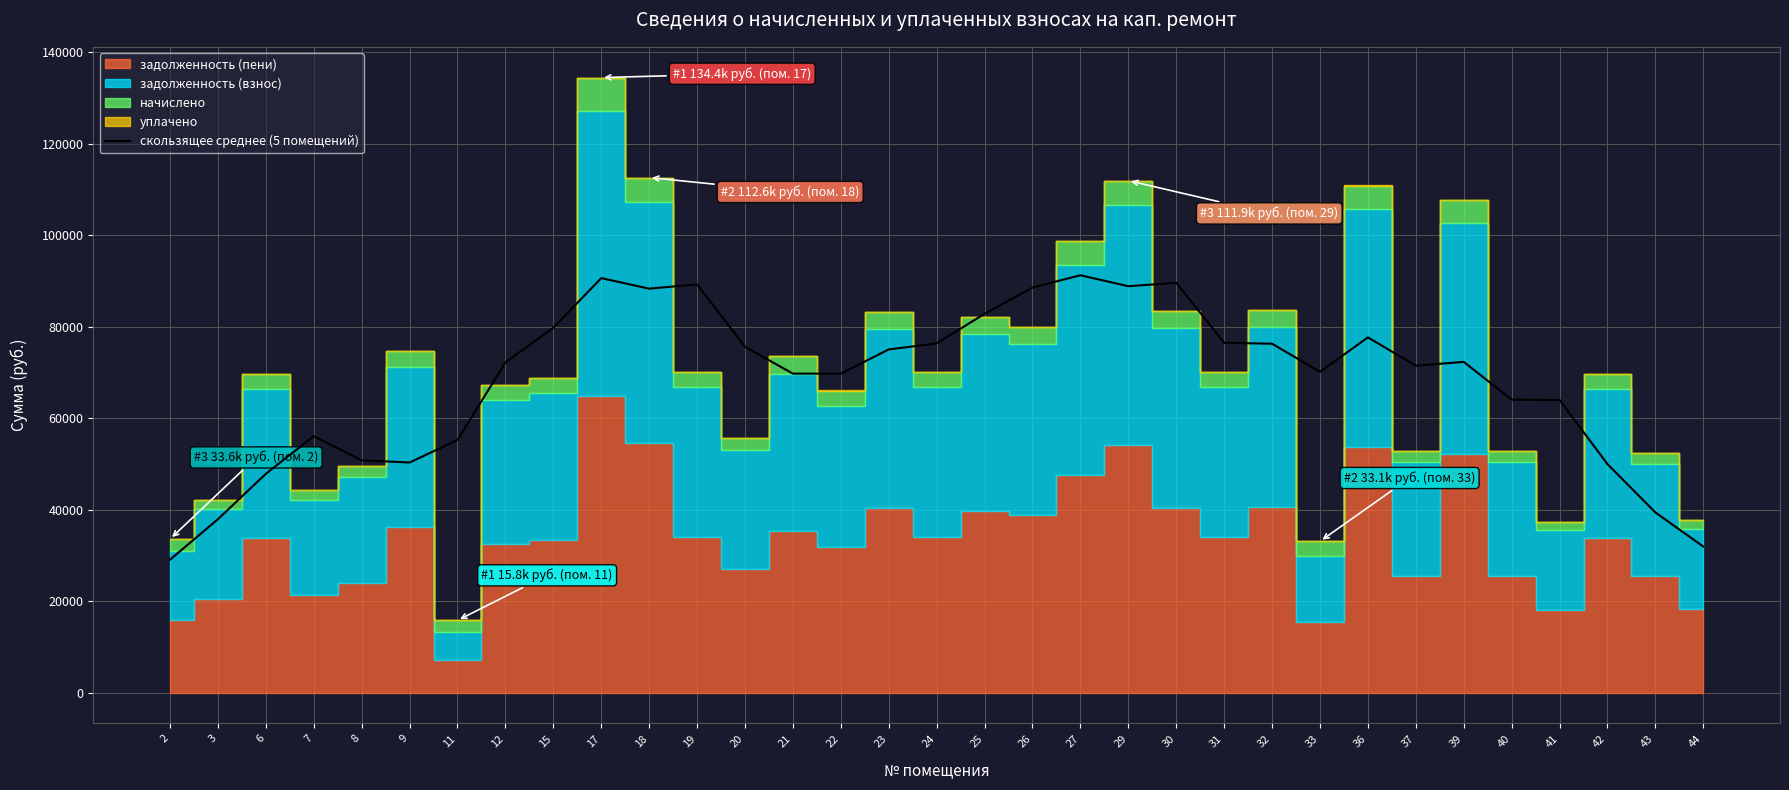

What is the value of the 28th point from the left?

72298.1